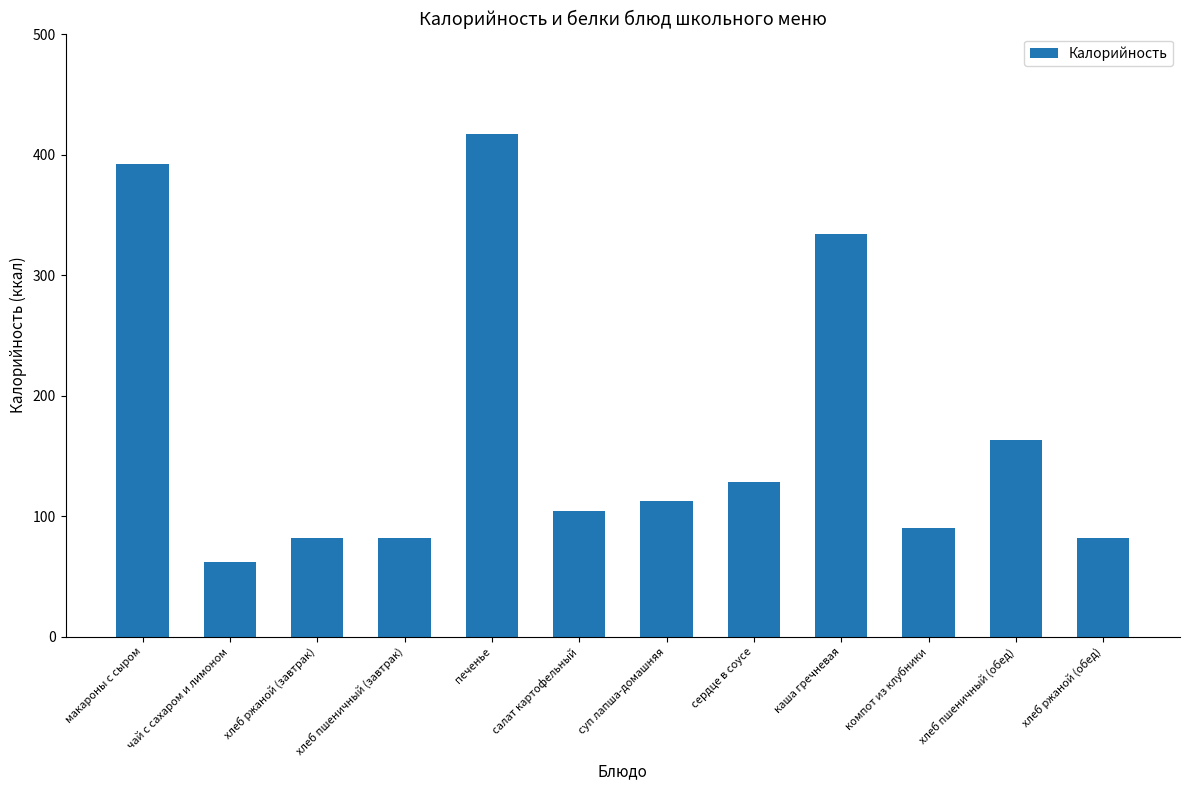

True or false: the data shows 147 at хлеб пшеничный (завтрак).

False